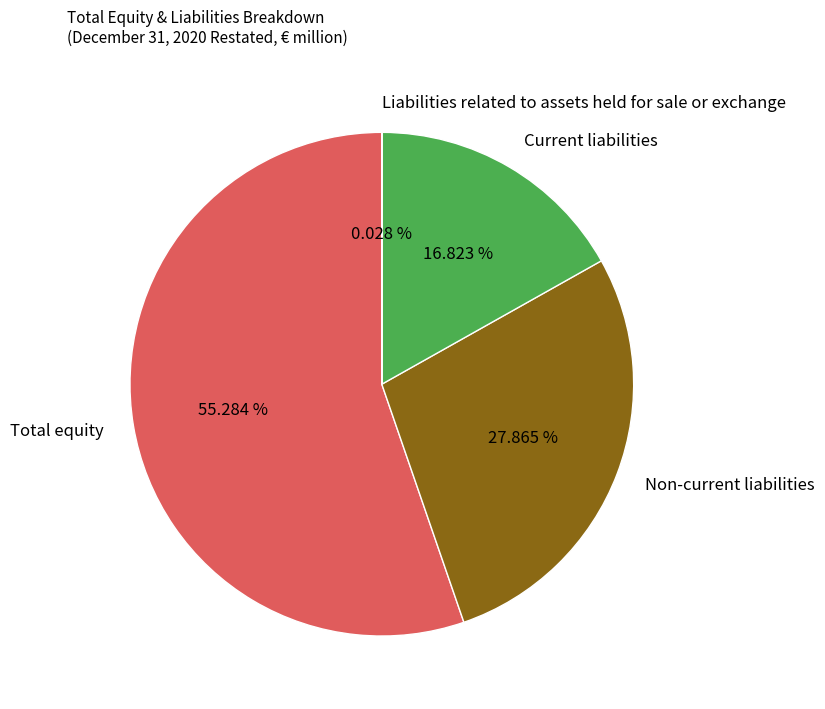

What is the largest slice in the pie chart?

Total equity